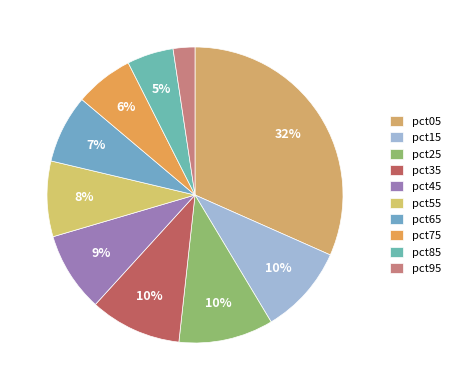

How many segments does this pie chart have?

10